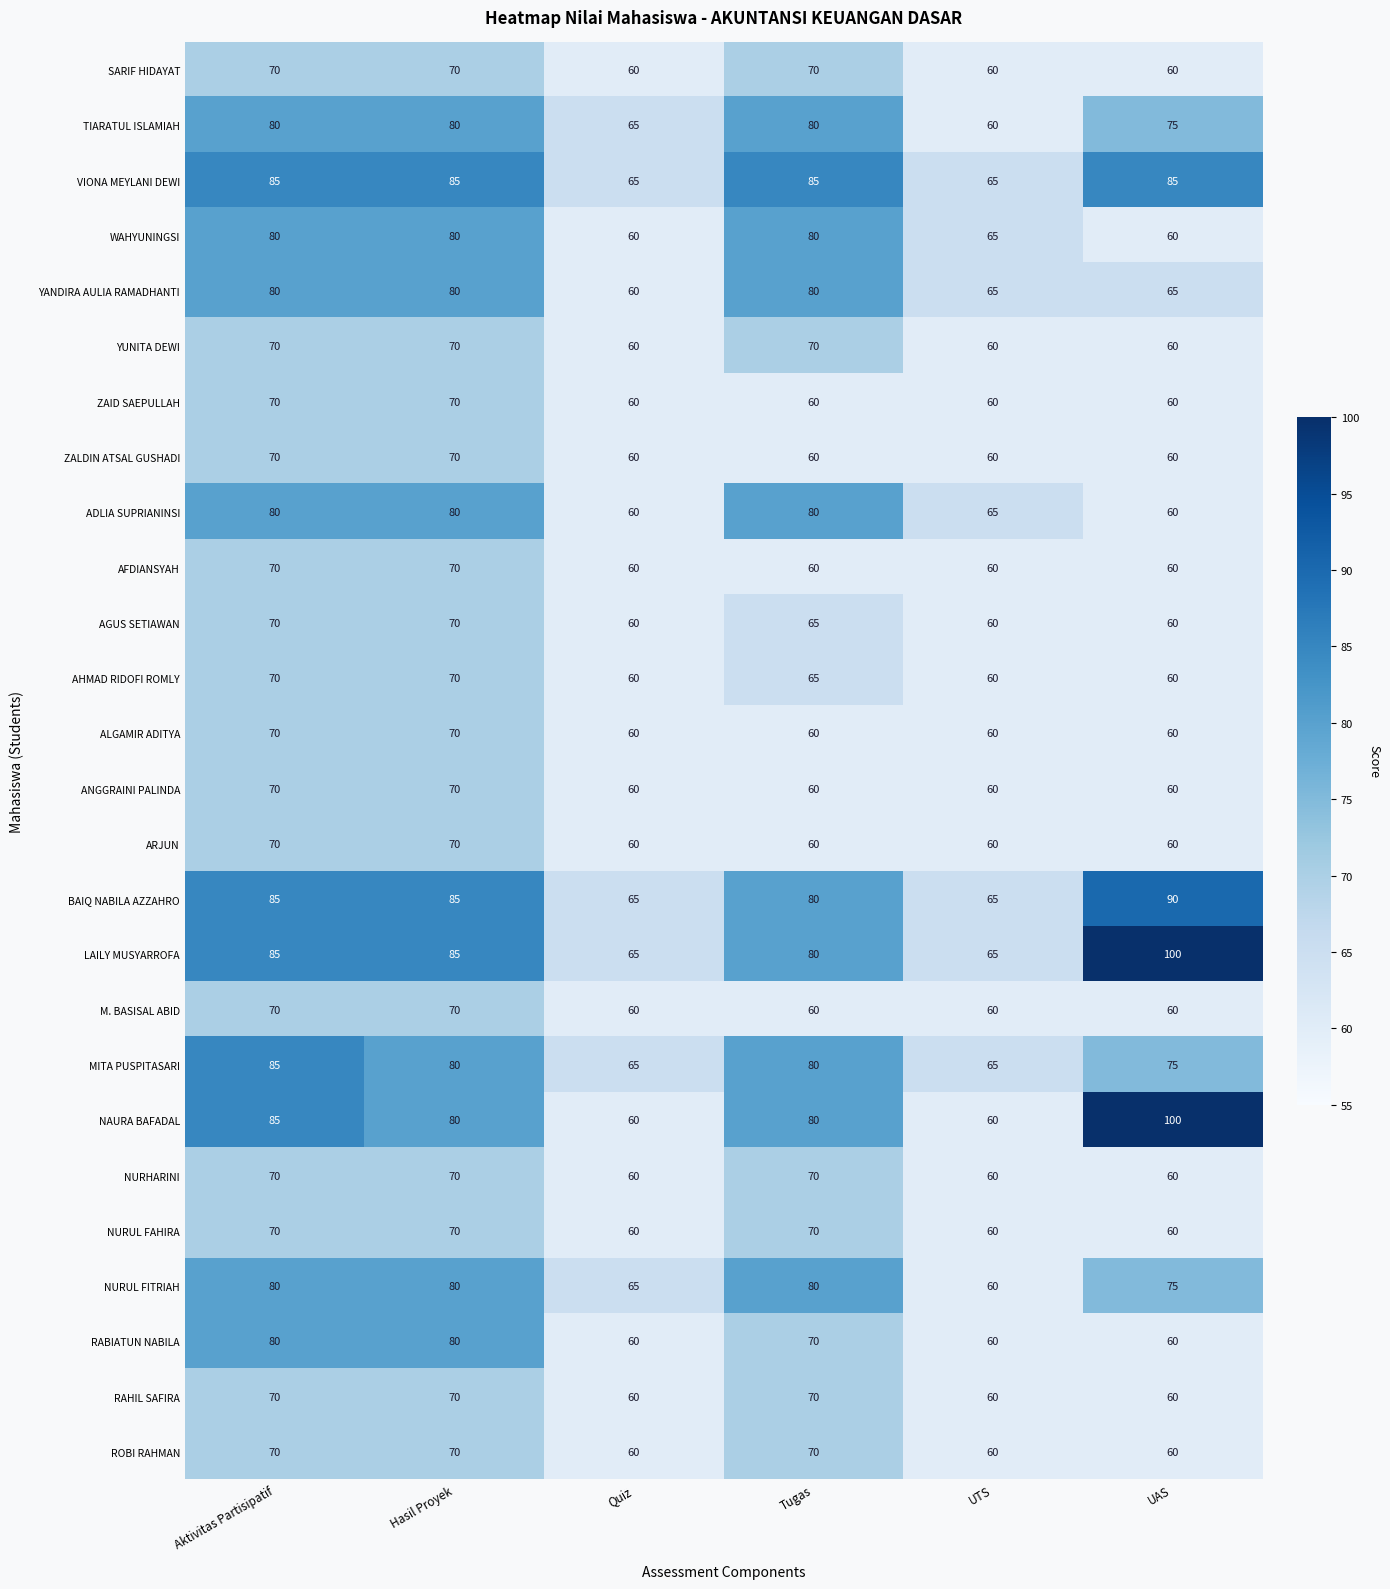

The value of M. BASISAL ABID at UTS is 15. True or false?

False